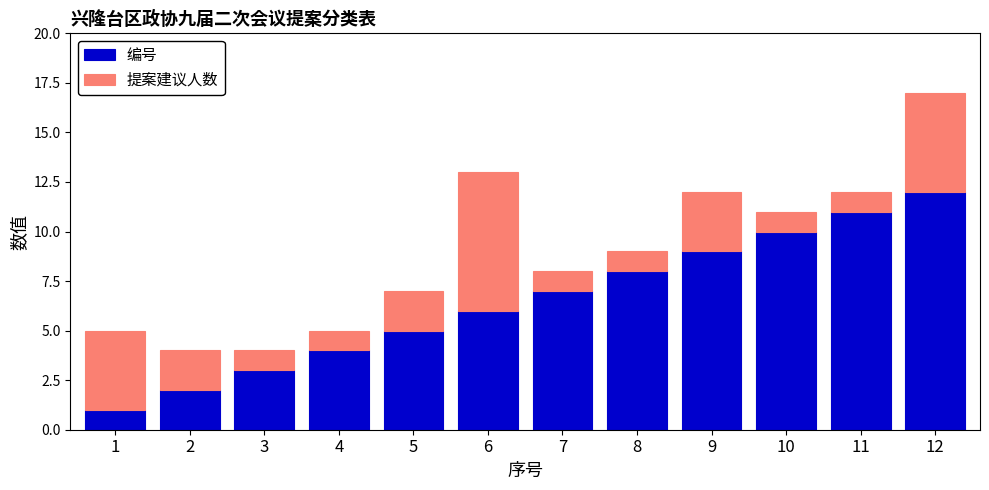

What is the approximate value of 编号 at 6, to the nearest 5?

5